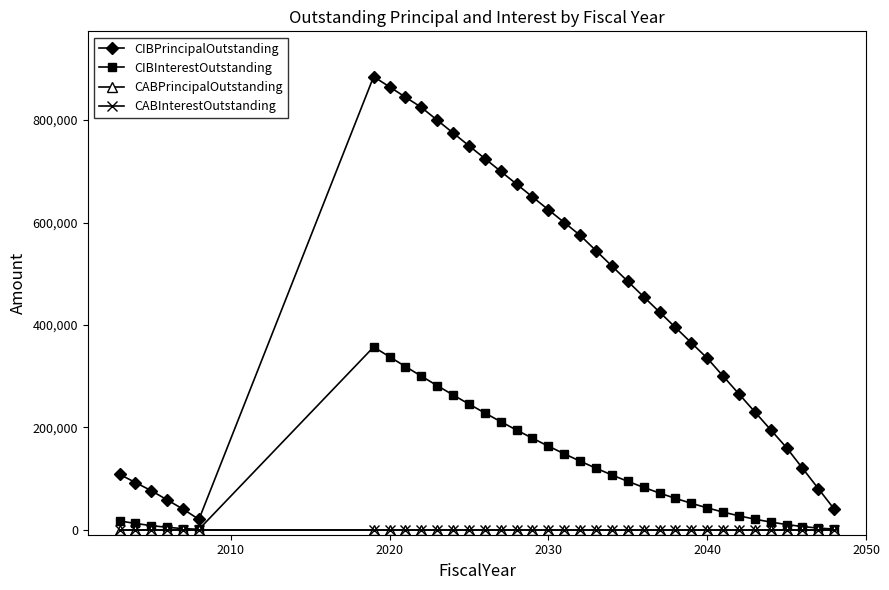

How many lines are shown in the chart?

4